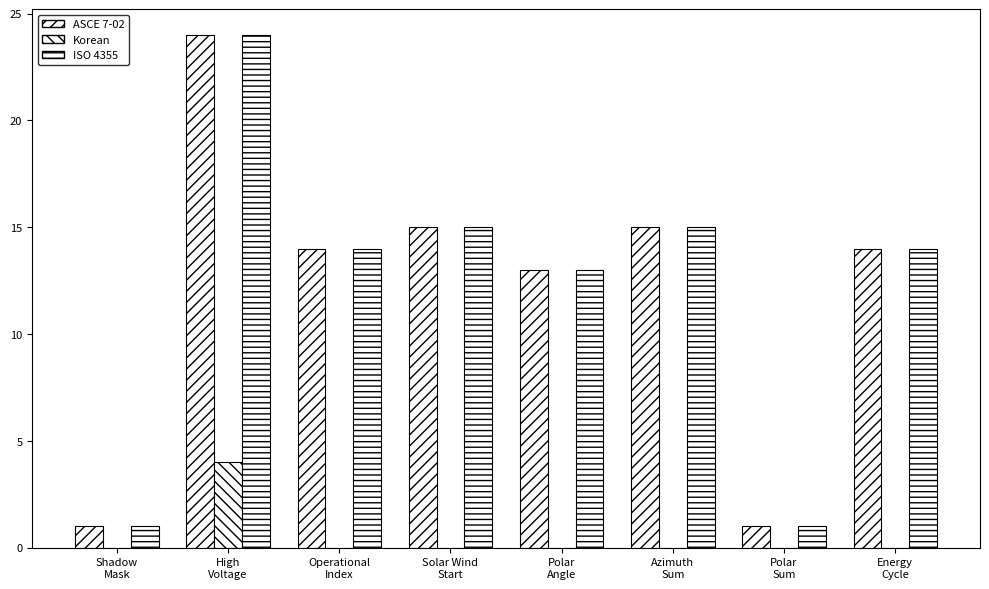

How many data points does each series have?

8